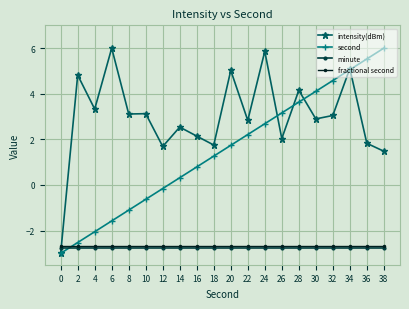

What is the minimum value shown in the chart?

-3.0